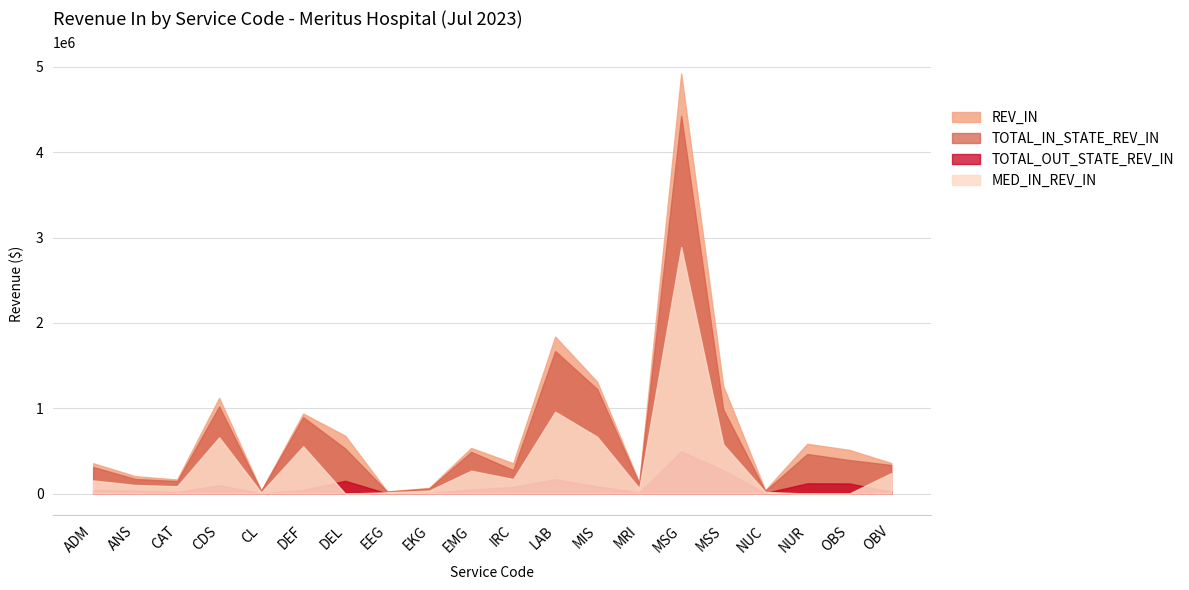

What is the sum of all MED_IN_REV_IN values?

7467708